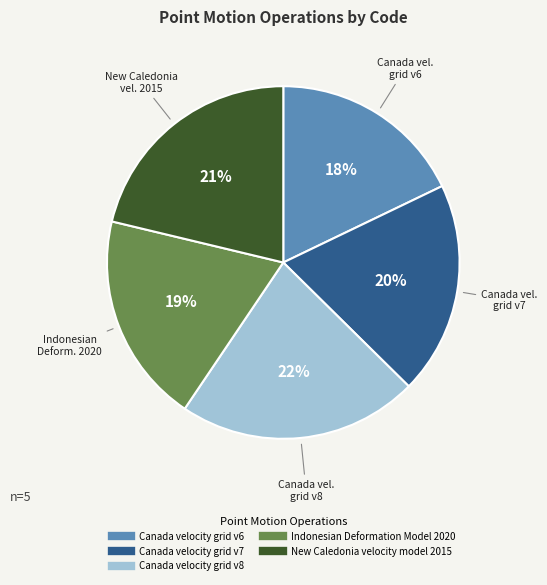

To the nearest percent, what is the difference between the Canada velocity grid v6 and New Caledonia velocity model 2015 slice percentages?

3%